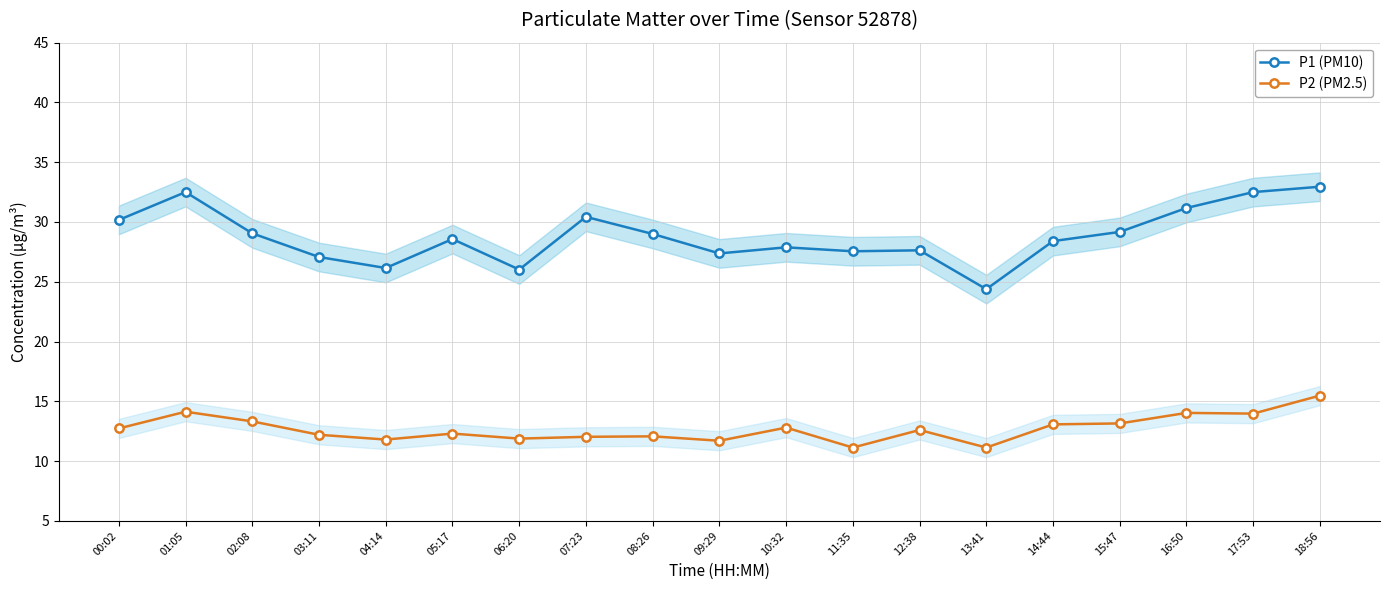

What is the difference between the highest and lowest values at 09:29?

15.7